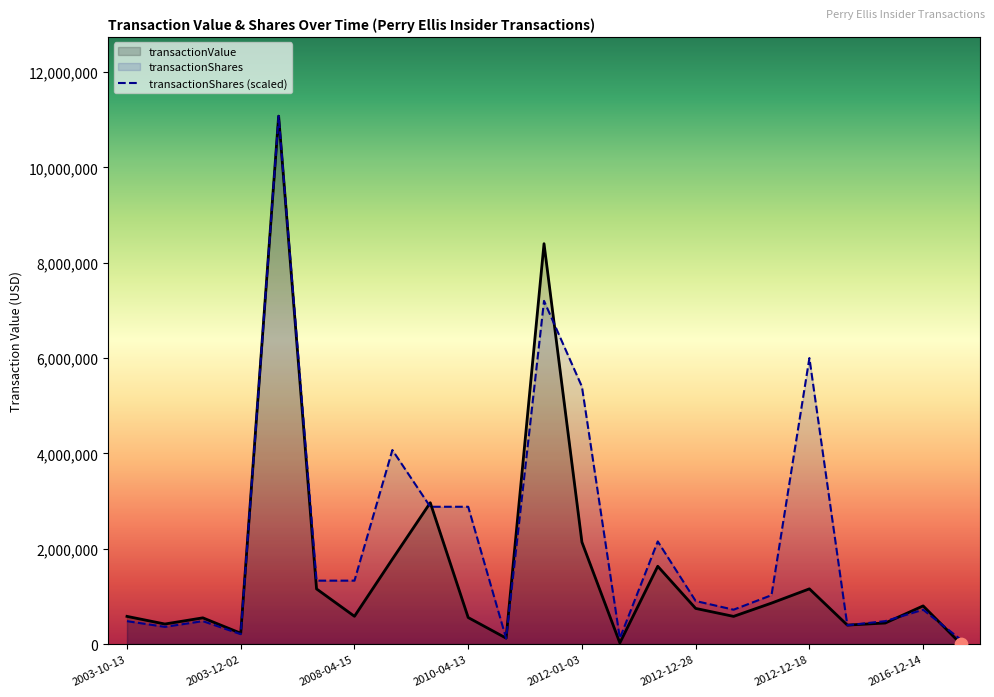

Which series has the largest total across all categories?

transactionShares (scaled)